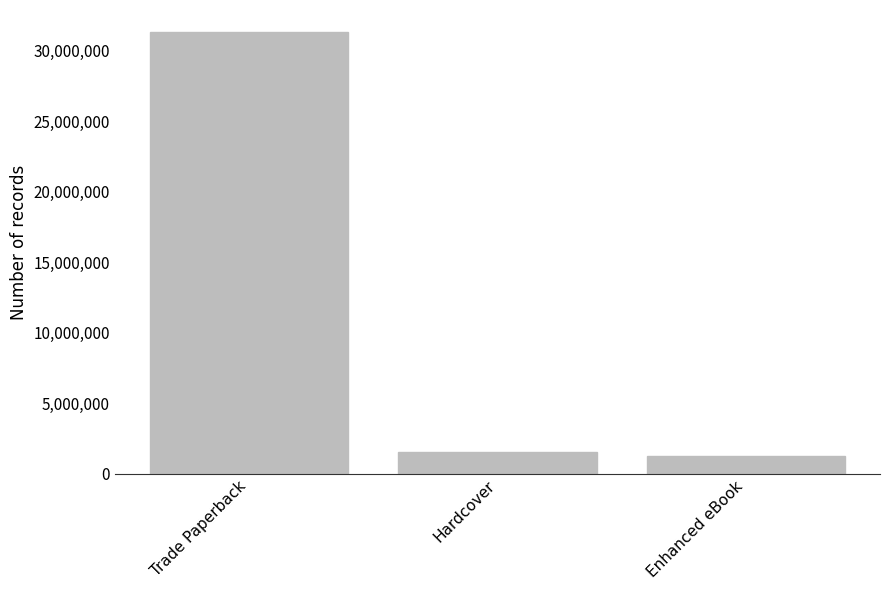

What is the sum of the values at Hardcover and Trade Paperback?

32913944